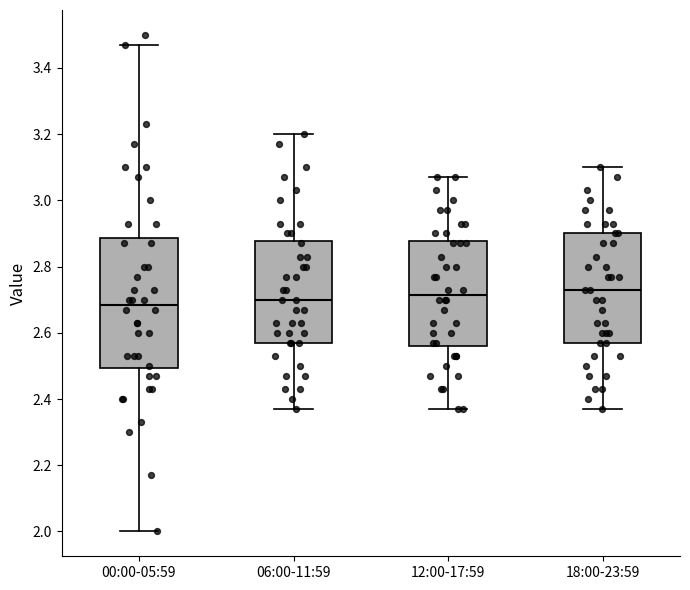

Comparing the boxes themselves (not the whiskers), which one is the tallest?

00:00-05:59